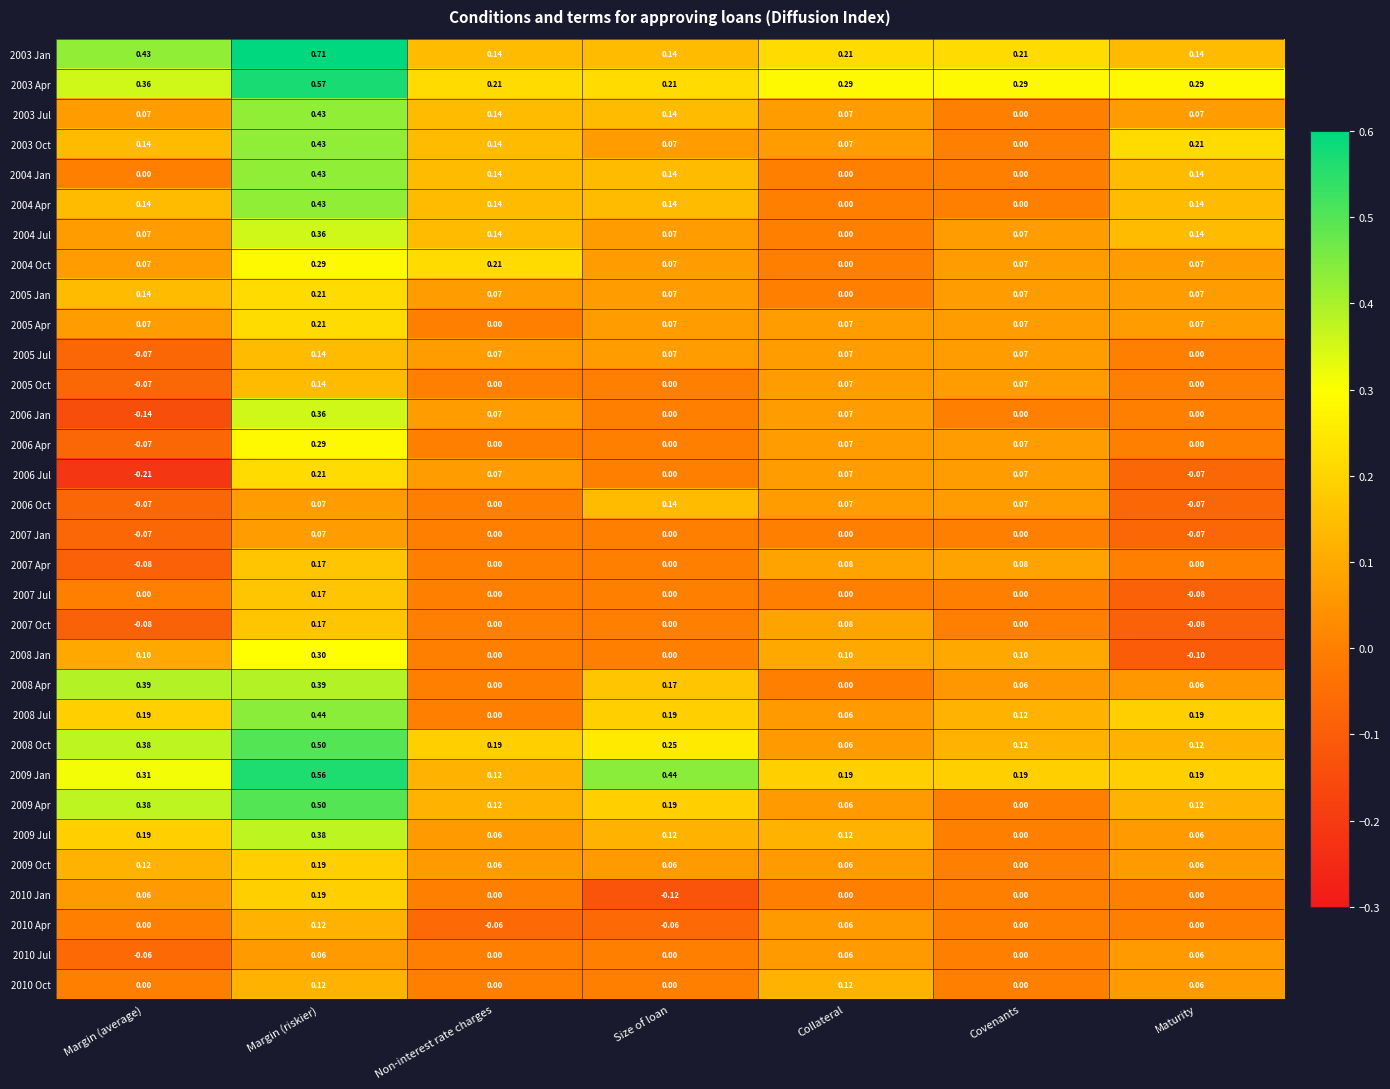

At which category does the chart reach its peak across all series?

Margin (riskier)